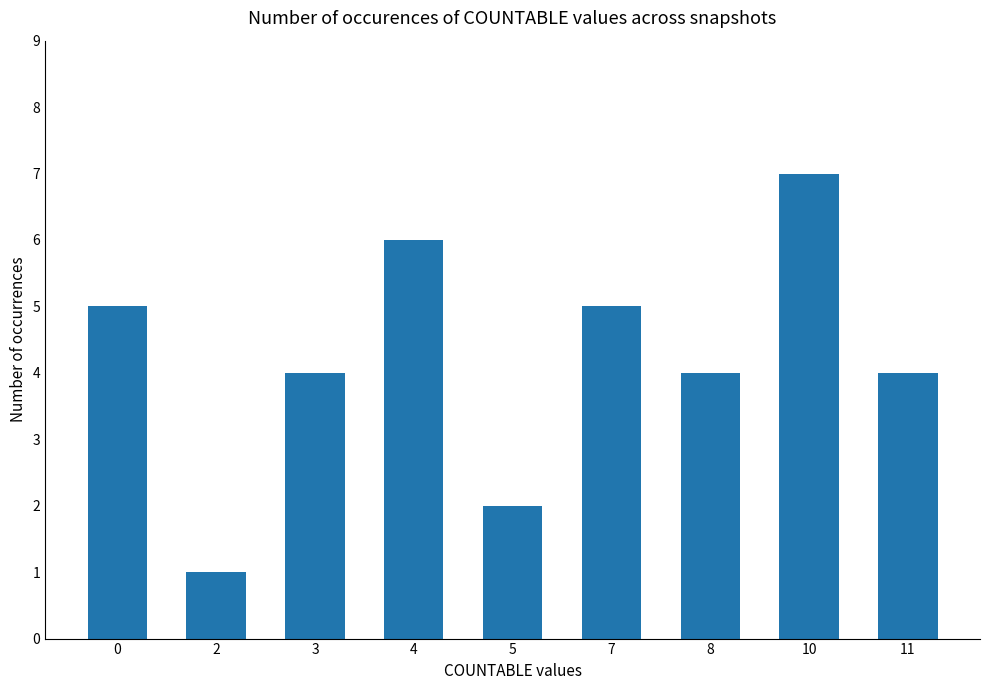

What is the smallest value displayed?

1